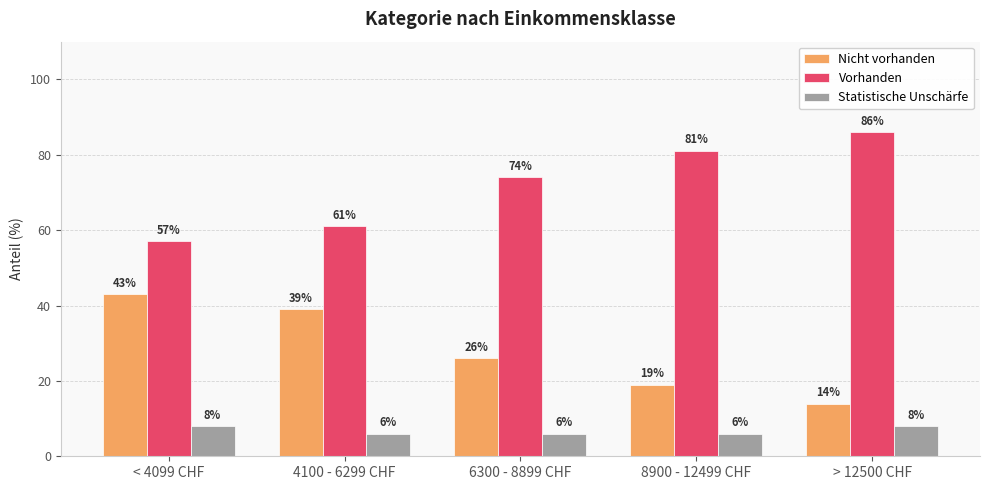

List the labels in order of Nicht vorhanden value, largest first.

< 4099 CHF, 4100 - 6299 CHF, 6300 - 8899 CHF, 8900 - 12499 CHF, > 12500 CHF